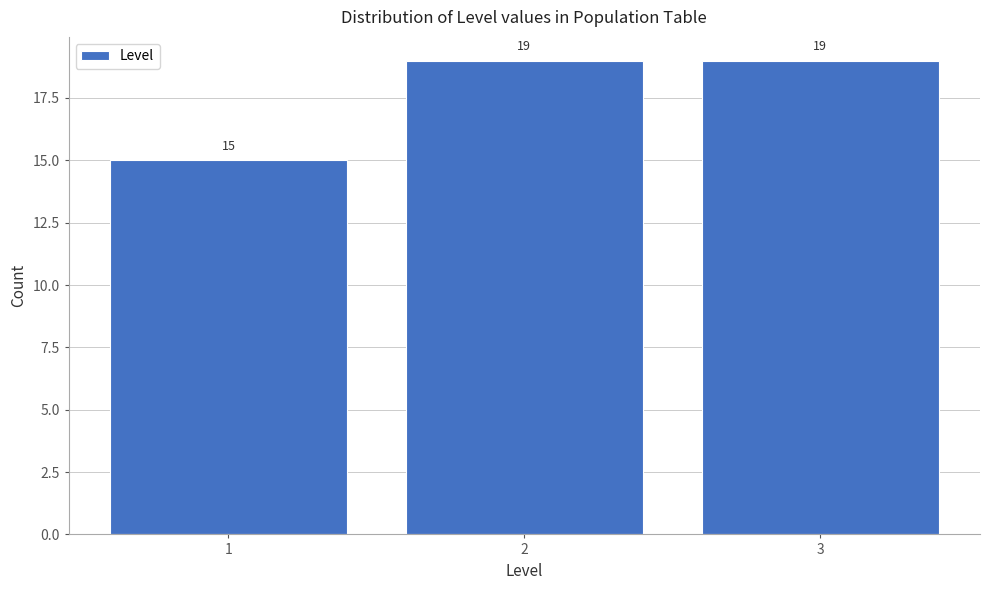

Reading left to right, transcribe this chart: for each bar, give the range it covers on the x-axis and its height.

0.5 to 1.5: 15
1.5 to 2.5: 19
2.5 to 3.5: 19